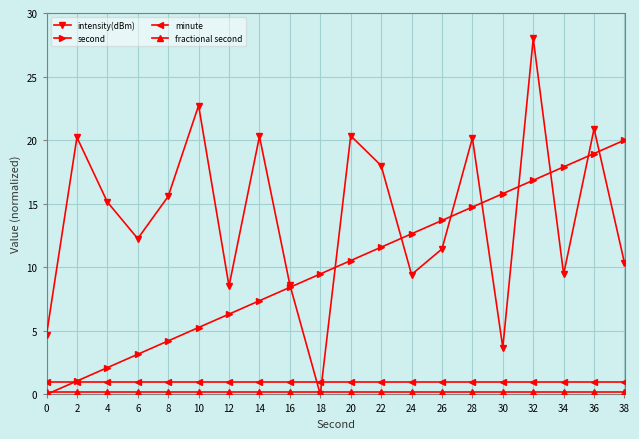

What is the highest value of the minute series?

1.0